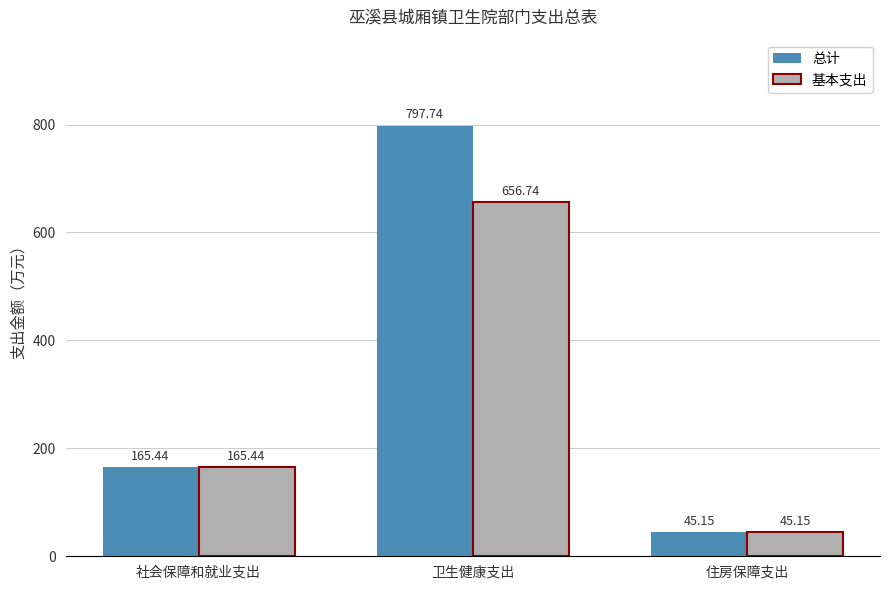

How many groups of bars are there?

3